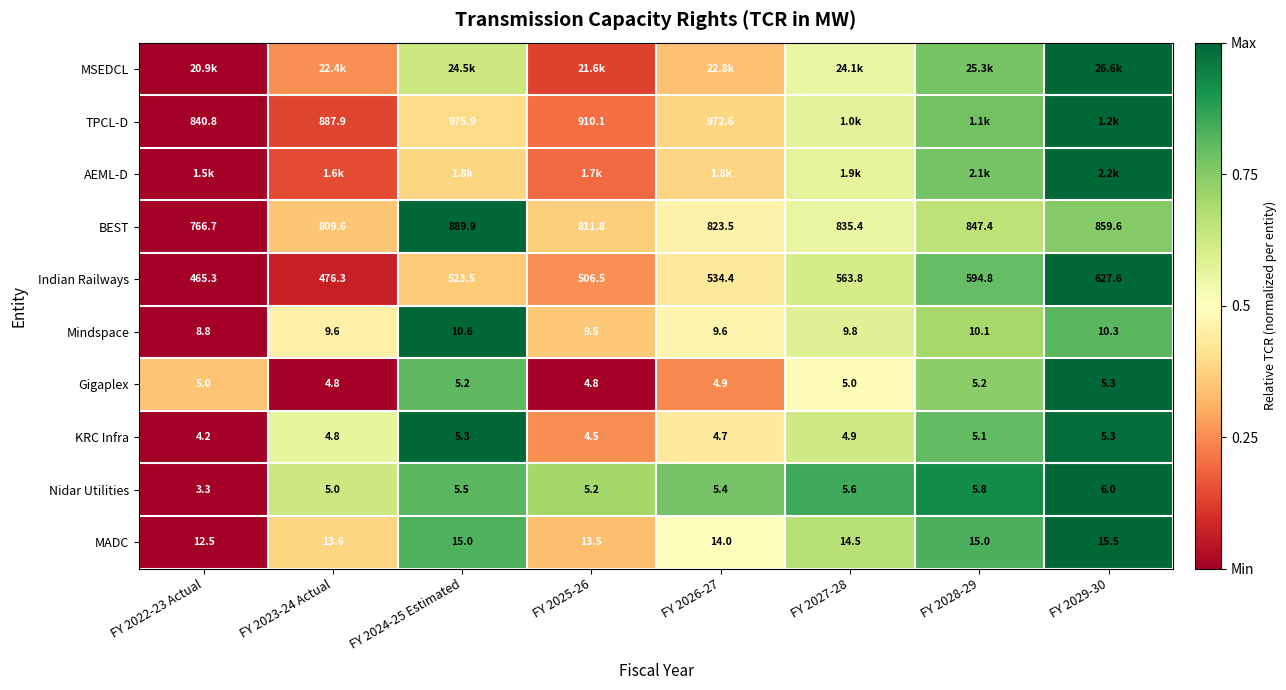

Is the value of Nidar Utilities at FY 2027-28 greater than the value of KRC Infra at FY 2022-23 Actual?

Yes